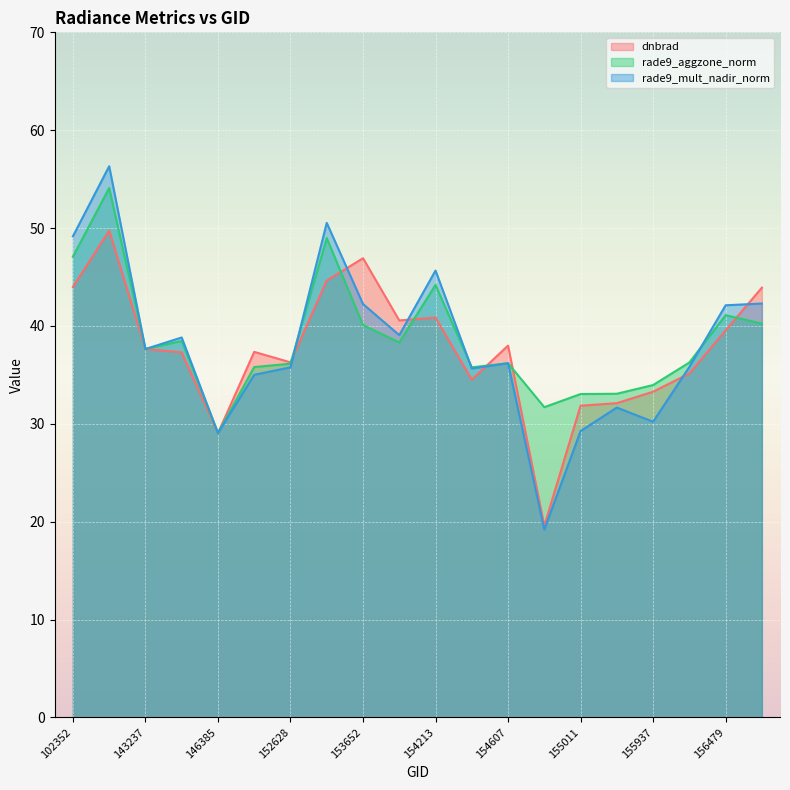

Read the rade9_mult_nadir_norm value at 103686.

56.3